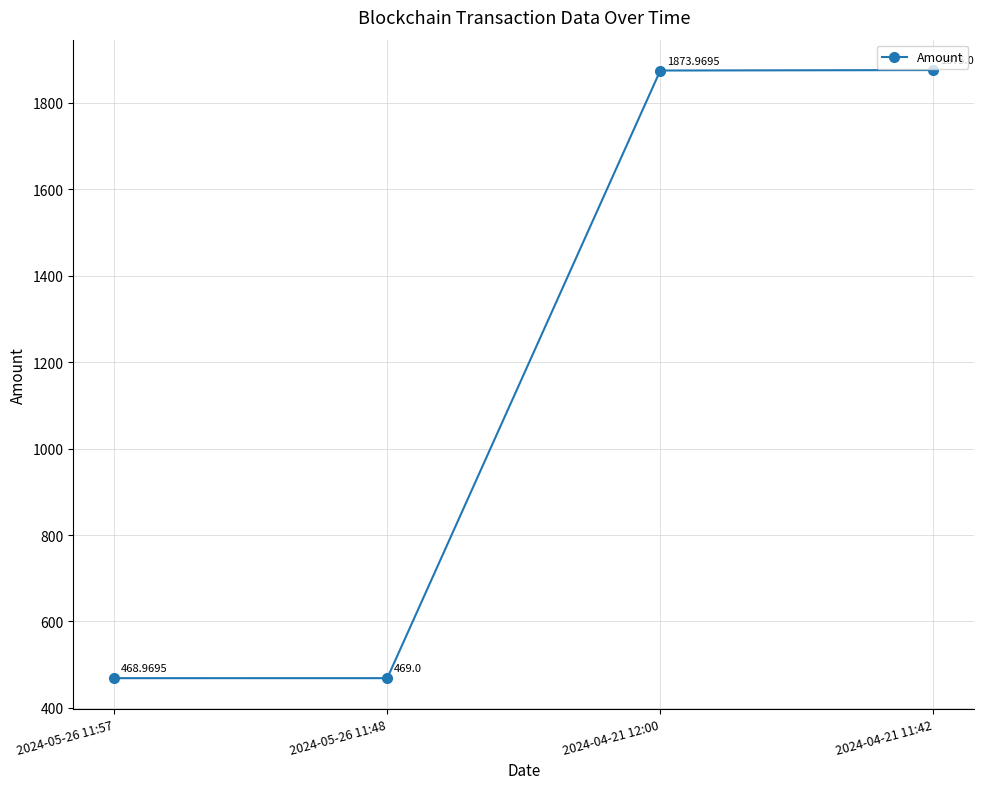

What is the smallest value displayed?

469.0